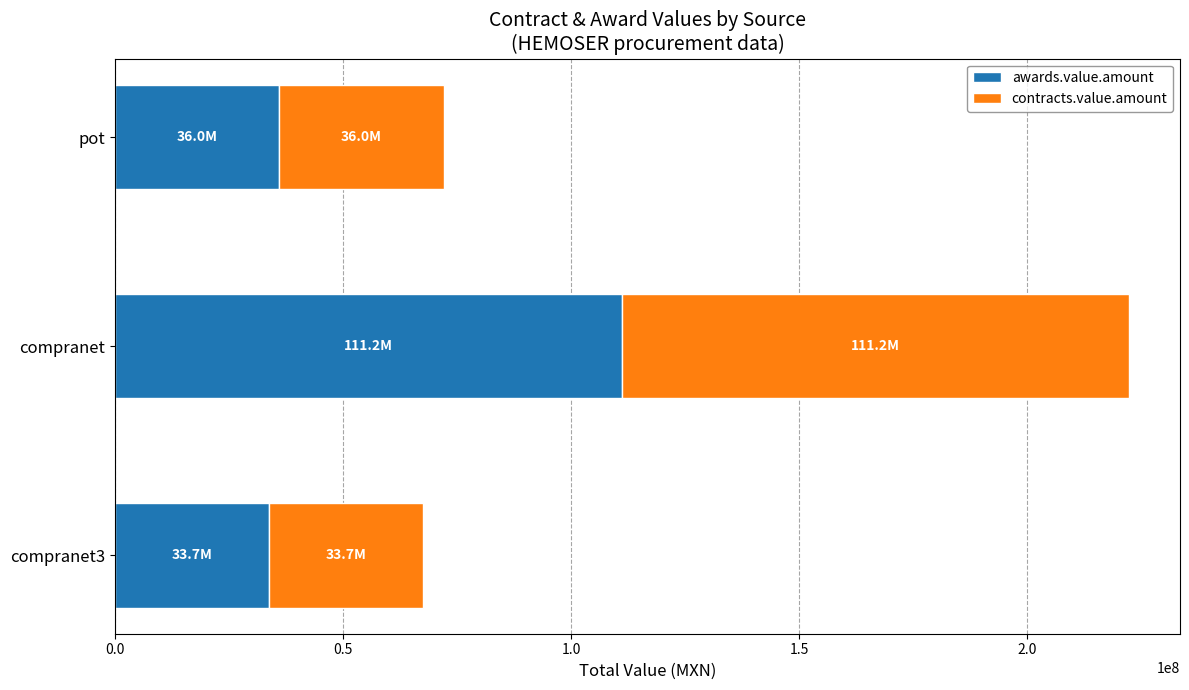

What is the total value across all series at compranet3?

67447967.0